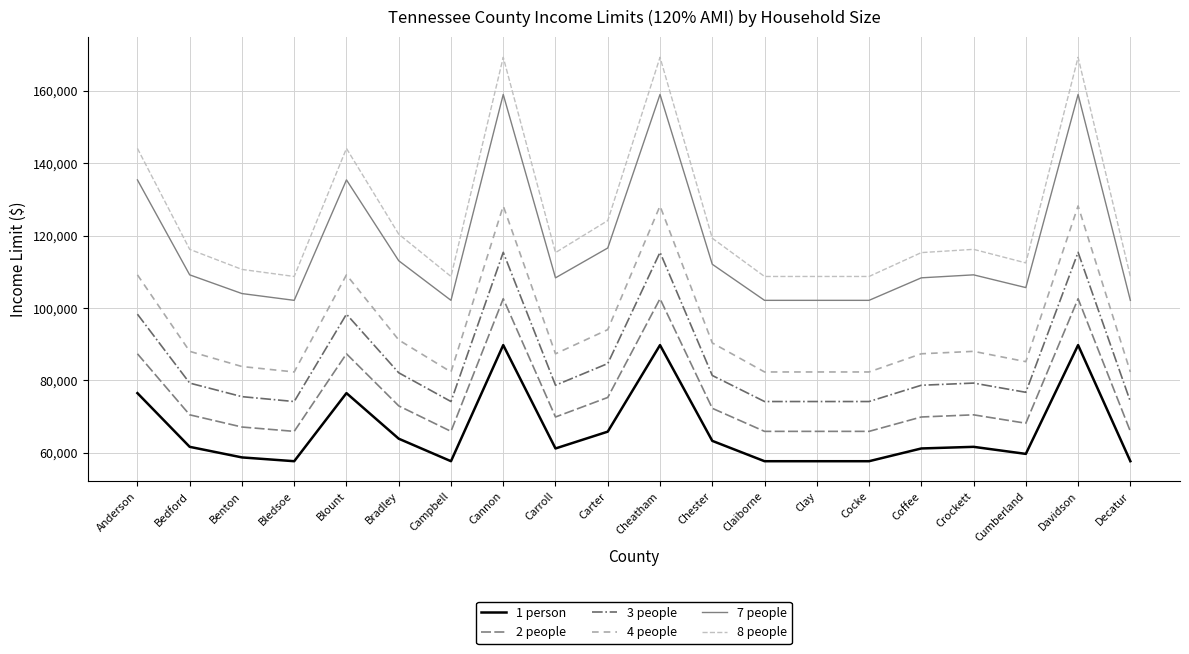

Is it true that 4 people equals 82350 at Decatur?

True